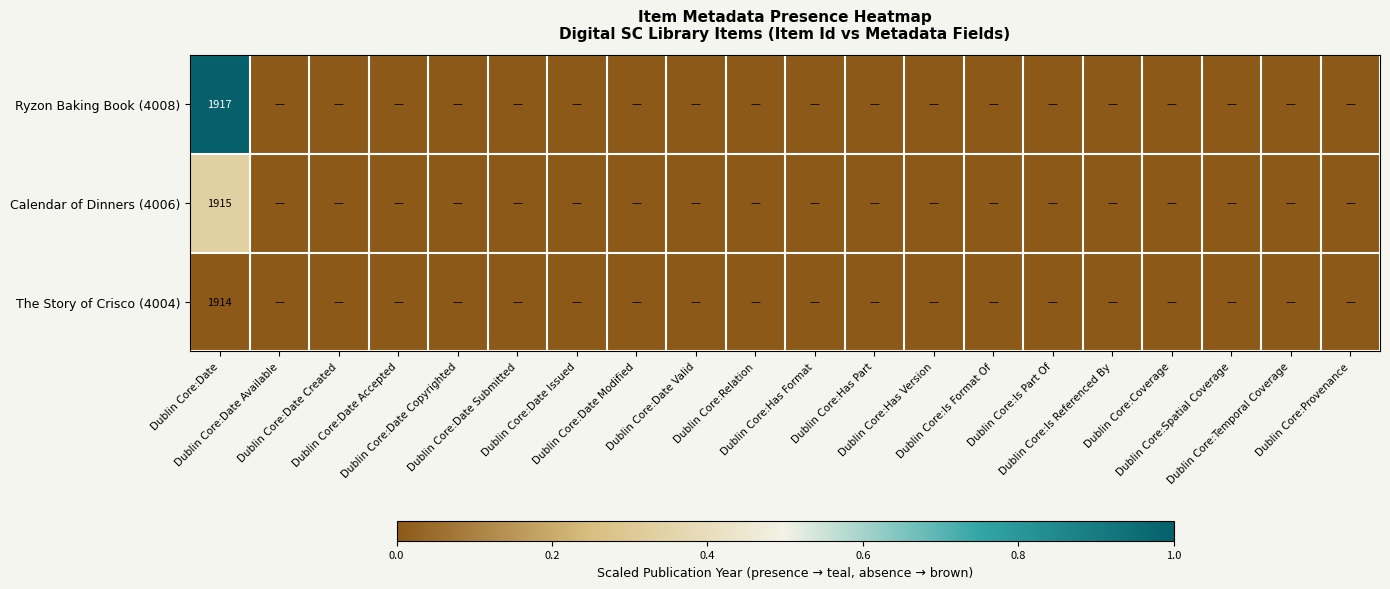

Rank the series by their average value, from highest to lowest.

Ryzon Baking Book (4008), Calendar of Dinners (4006), The Story of Crisco (4004)